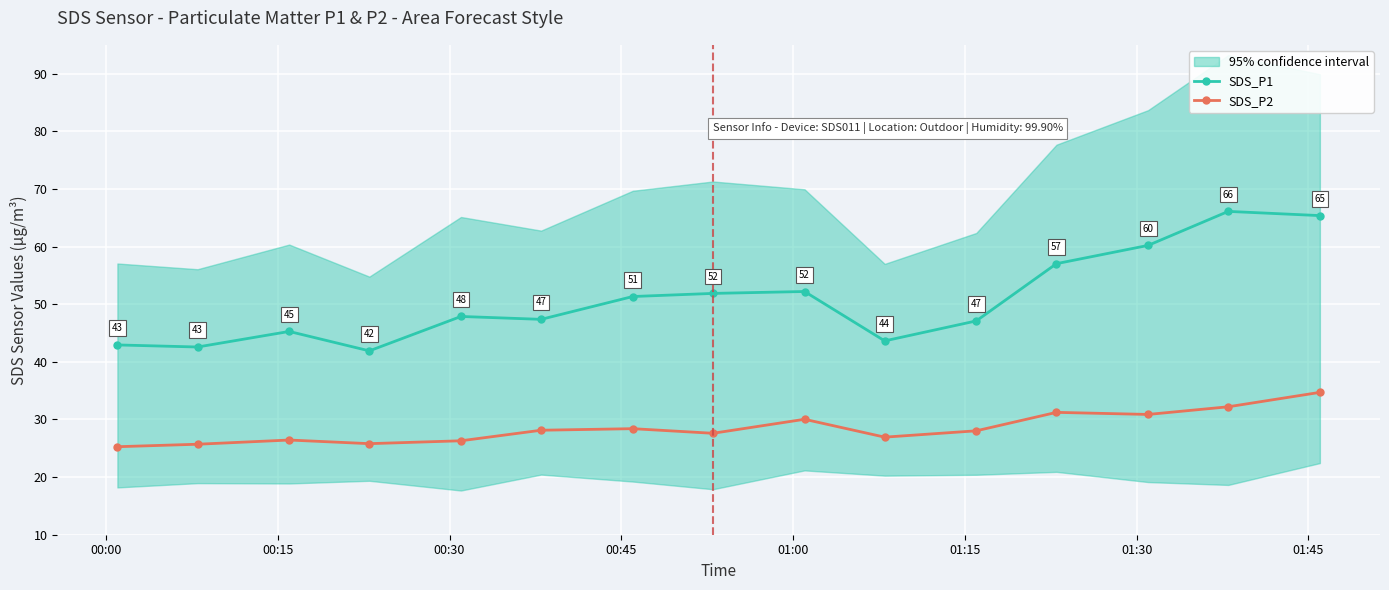

What is the maximum value for SDS_P2?

34.7